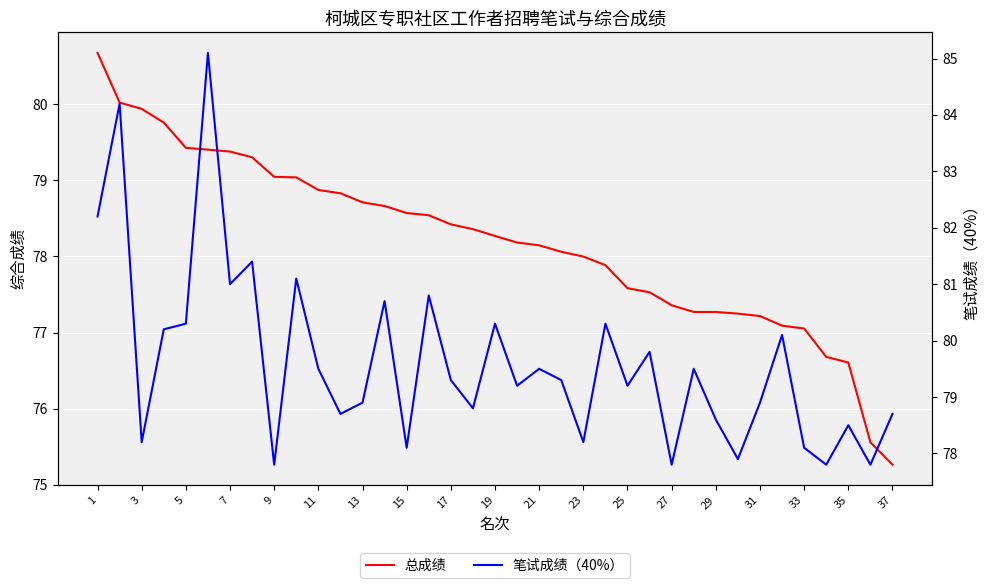

How many lines are shown in the chart?

2